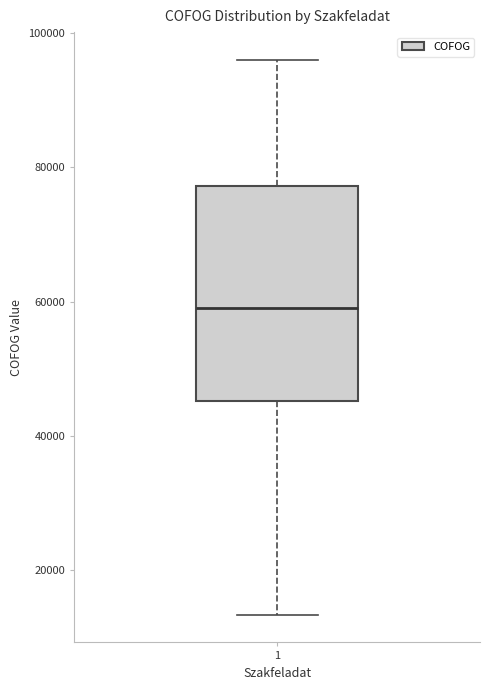

Read this box plot against the y-axis: the position of the median line, the range covered by the box, and the ends of both whiskers. The values are not printed on the chart, so give them approximately, as read against the axis.

median 60000, box 46000 to 78000, whiskers 14000 to 96000